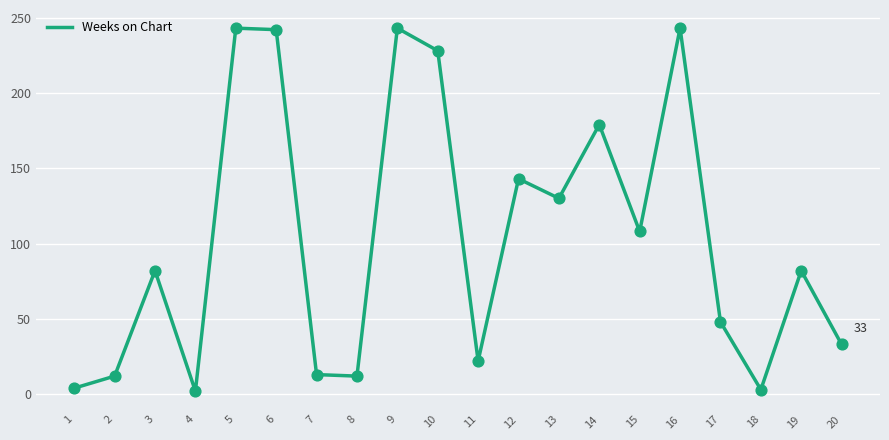

Which has a higher value, 3 or 18?

3